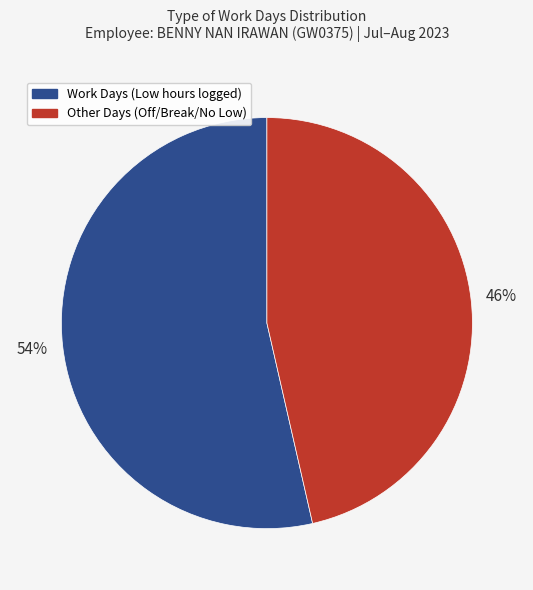

To the nearest percent, what is the average slice percentage?

50%